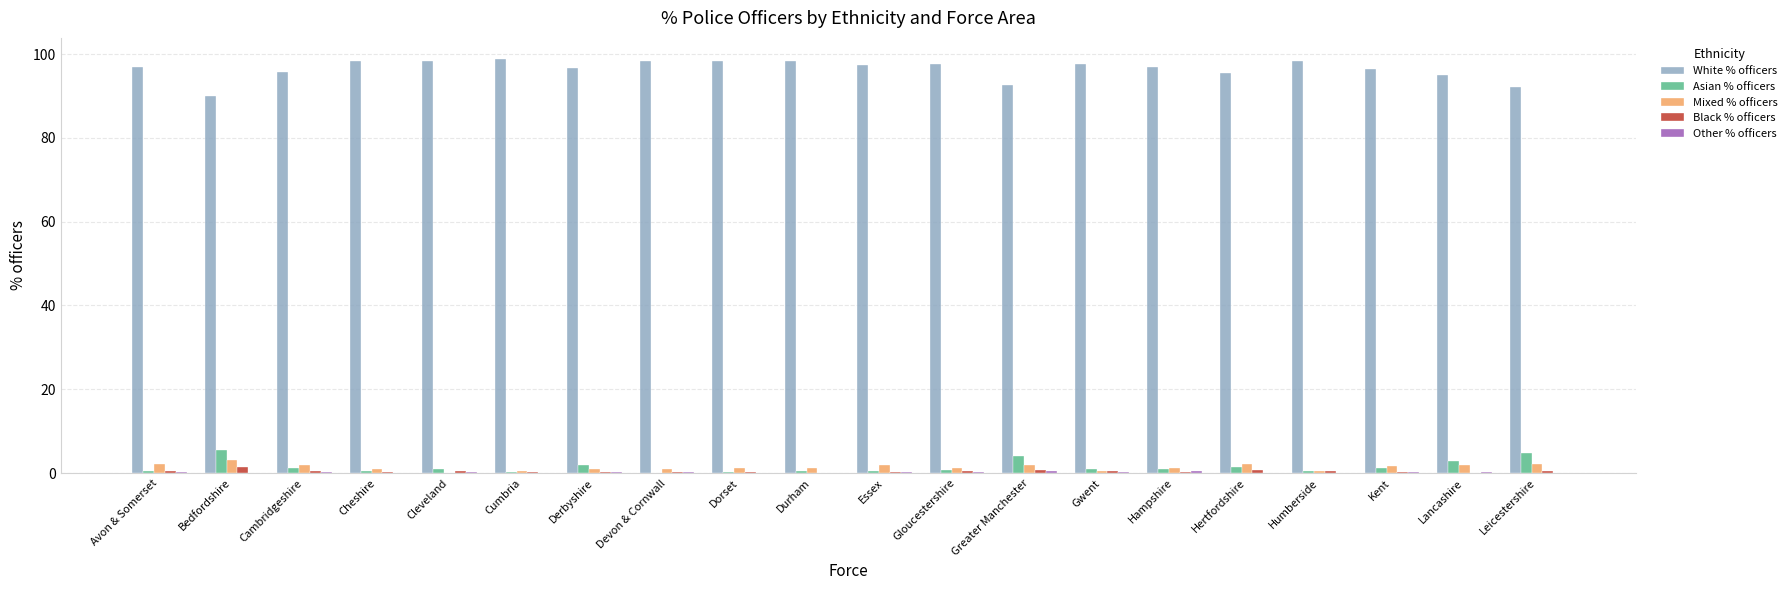

Which series has the largest total across all categories?

White % officers